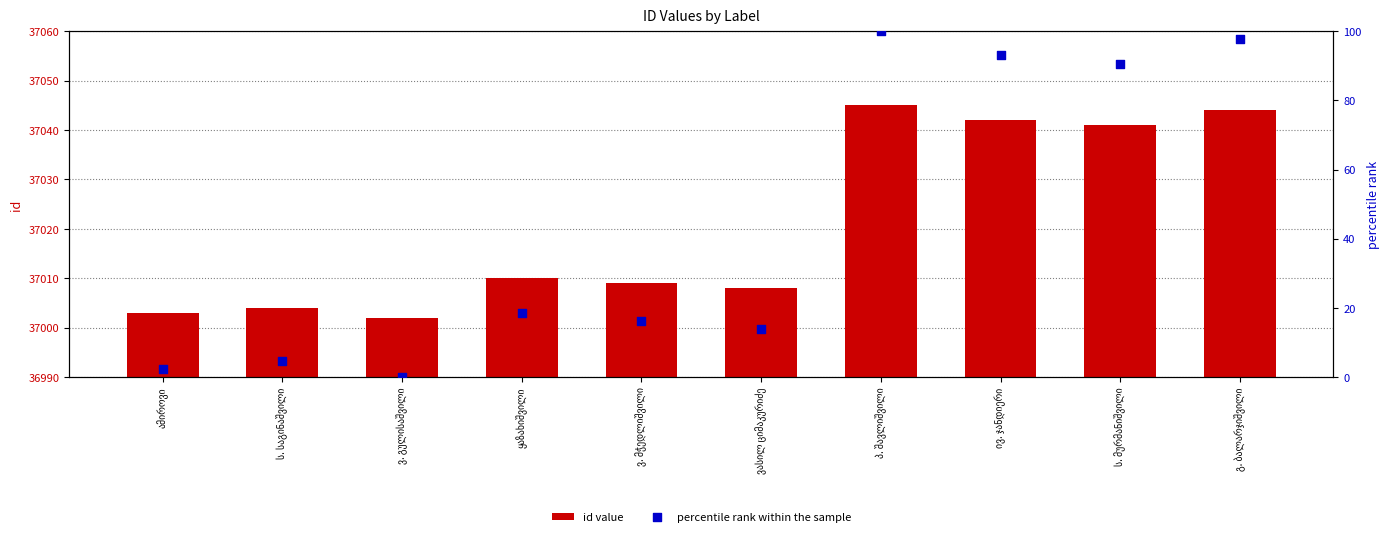

At how many categories does at least one series exceed 36053?

10